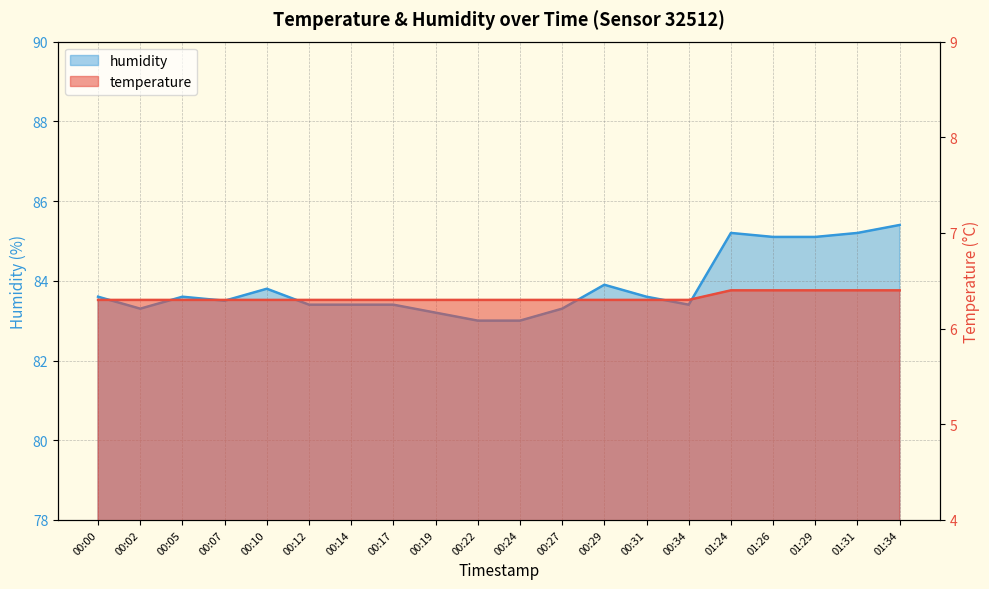

At how many categories does at least one series exceed 50?

20